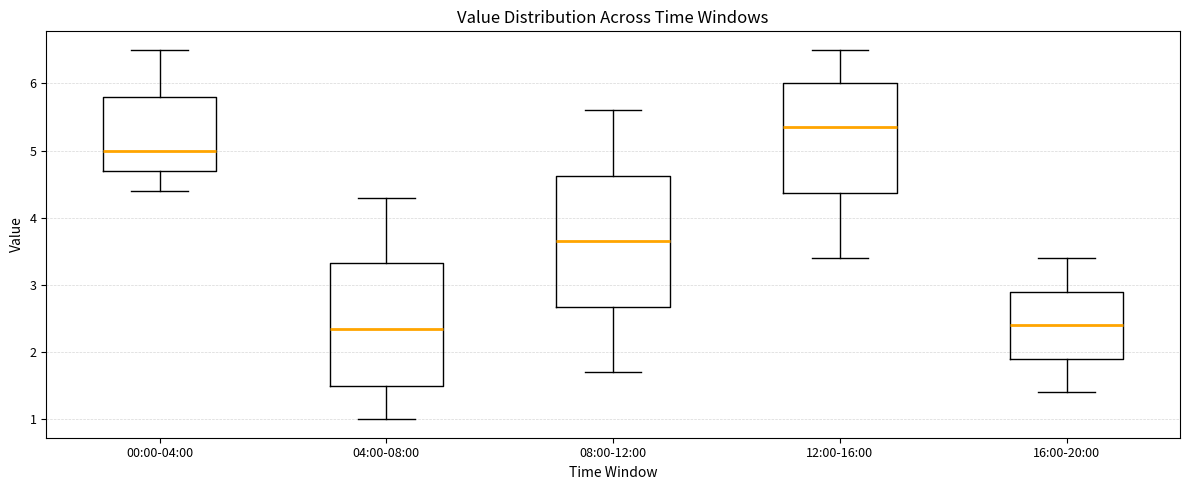

Where is the lower edge of the box for 00:00-04:00 on the y-axis? The values are not printed on the chart, so give them approximately, as read against the axis.

4.7